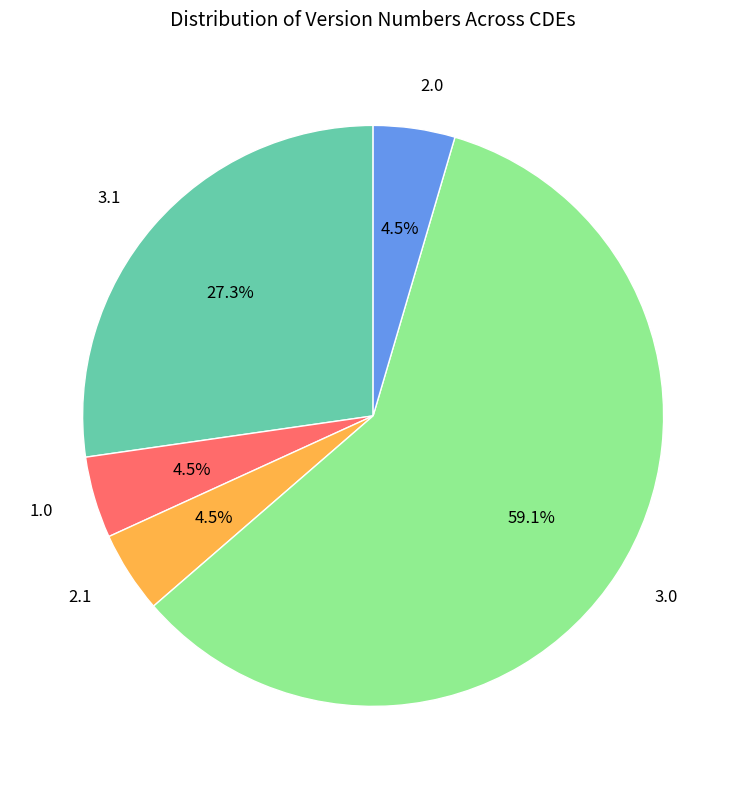

Which slice is the largest?

3.0